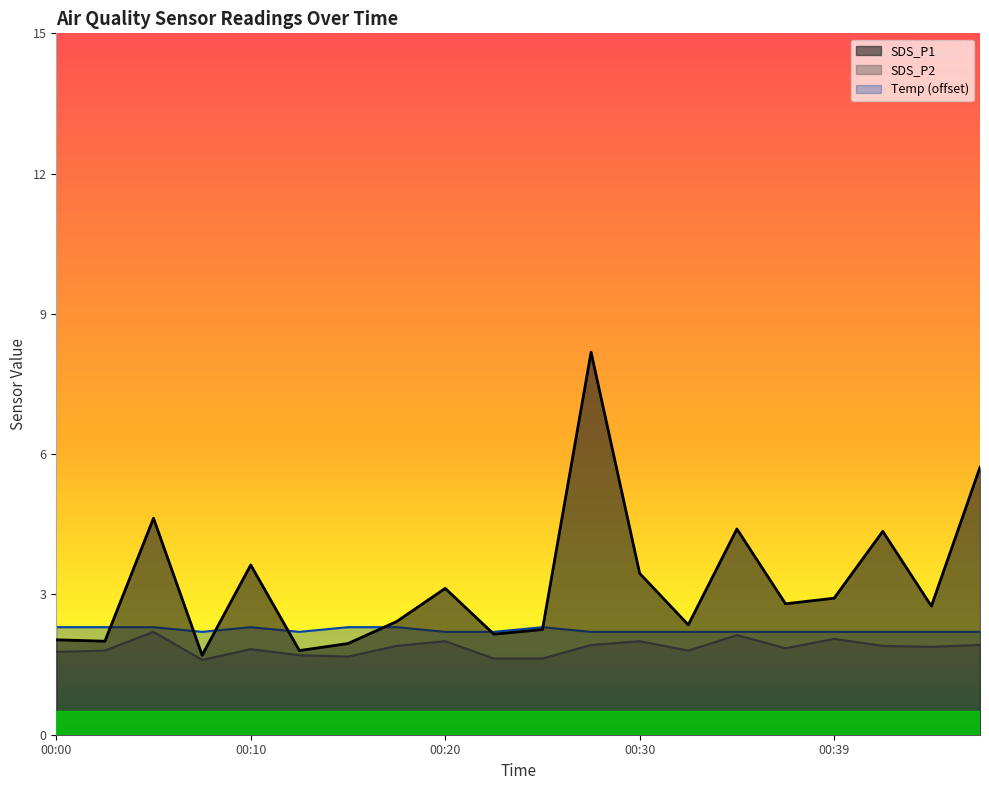

At which label does SDS_P1 first exceed 2?

00:00